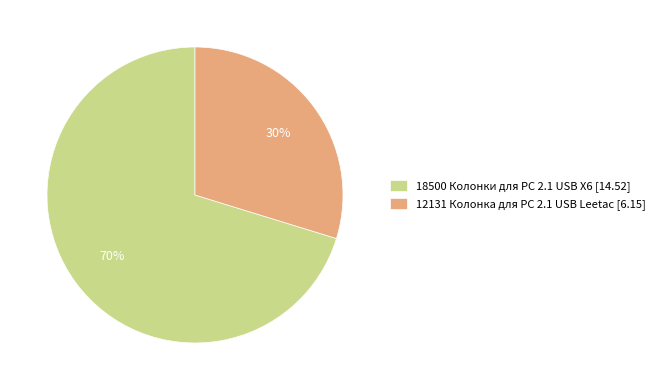

The 18500 Колонки для PC 2.1 USB X6 slice represents 63% of the pie. True or false?

False